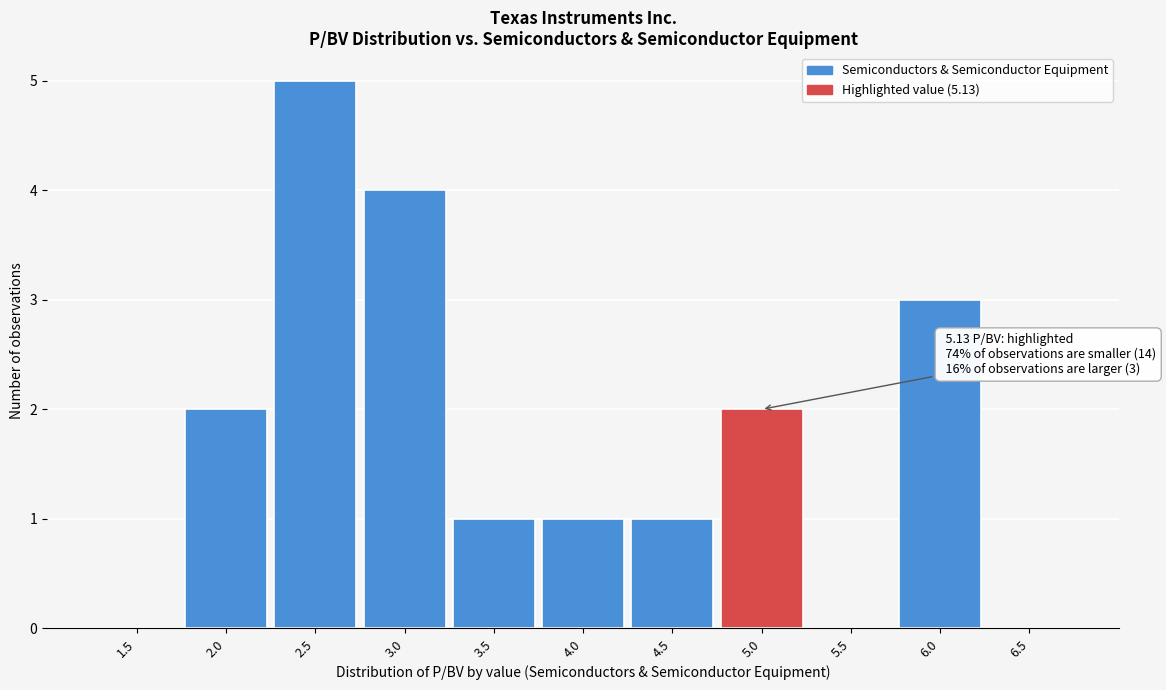

Reading left to right, what are all the values shown in this chart?

1.5=0	2.0=2	2.5=5	3.0=4	3.5=1	4.0=1	4.5=1	5.0=2	5.5=0	6.0=3	6.5=0